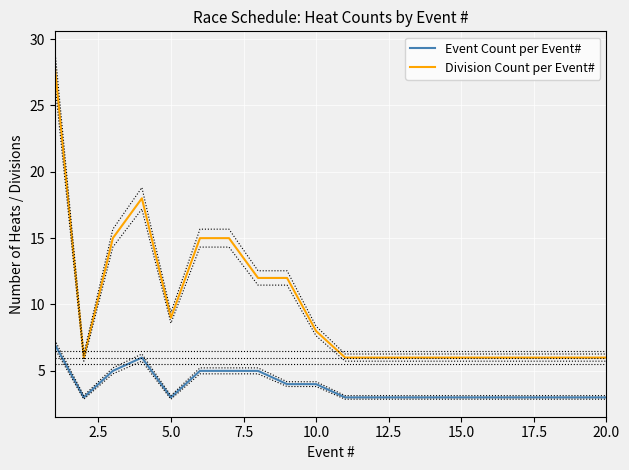

True or false: Division Count per Event# and Event Count per Event# intersect in this chart.

False